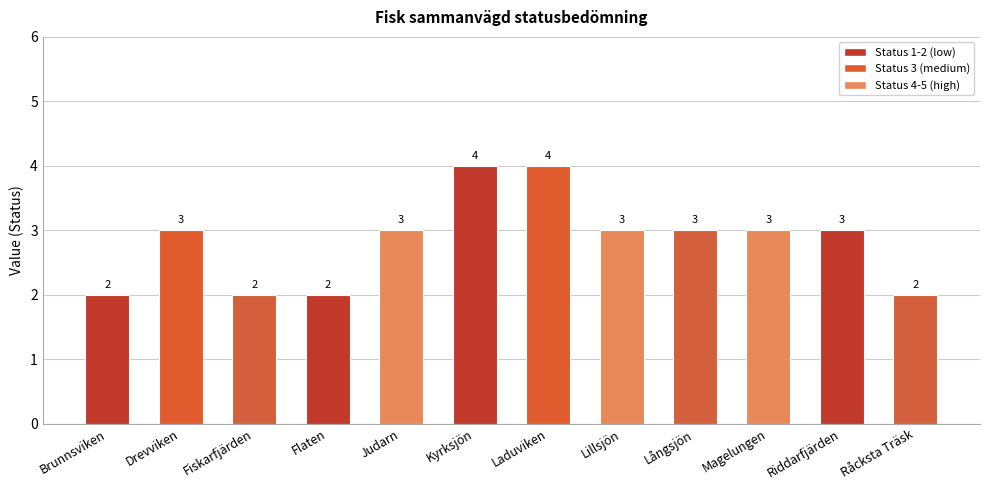

What is the change in value from Flaten to Kyrksjön?

+2